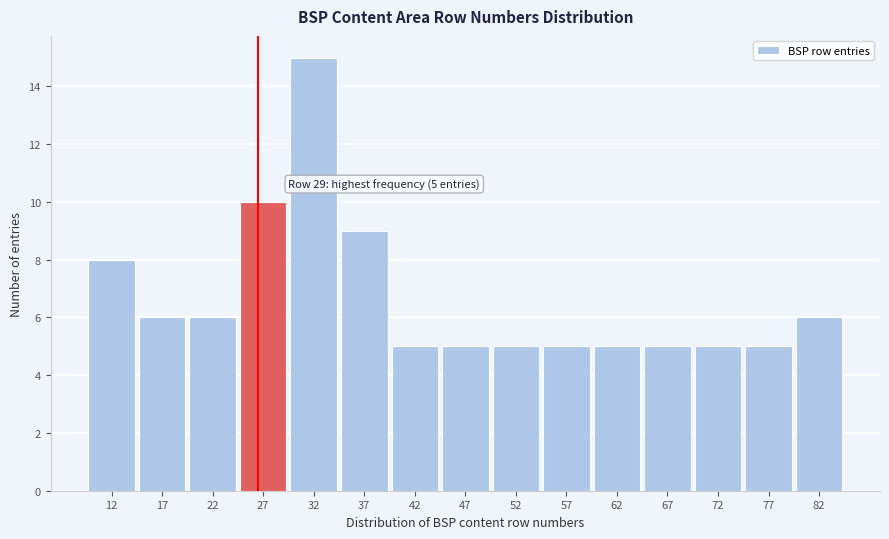

Reading right to left, transcribe all the data shown in this chart.

82=6	77=5	72=5	67=5	62=5	57=5	52=5	47=5	42=5	37=9	32=15	27=10	22=6	17=6	12=8